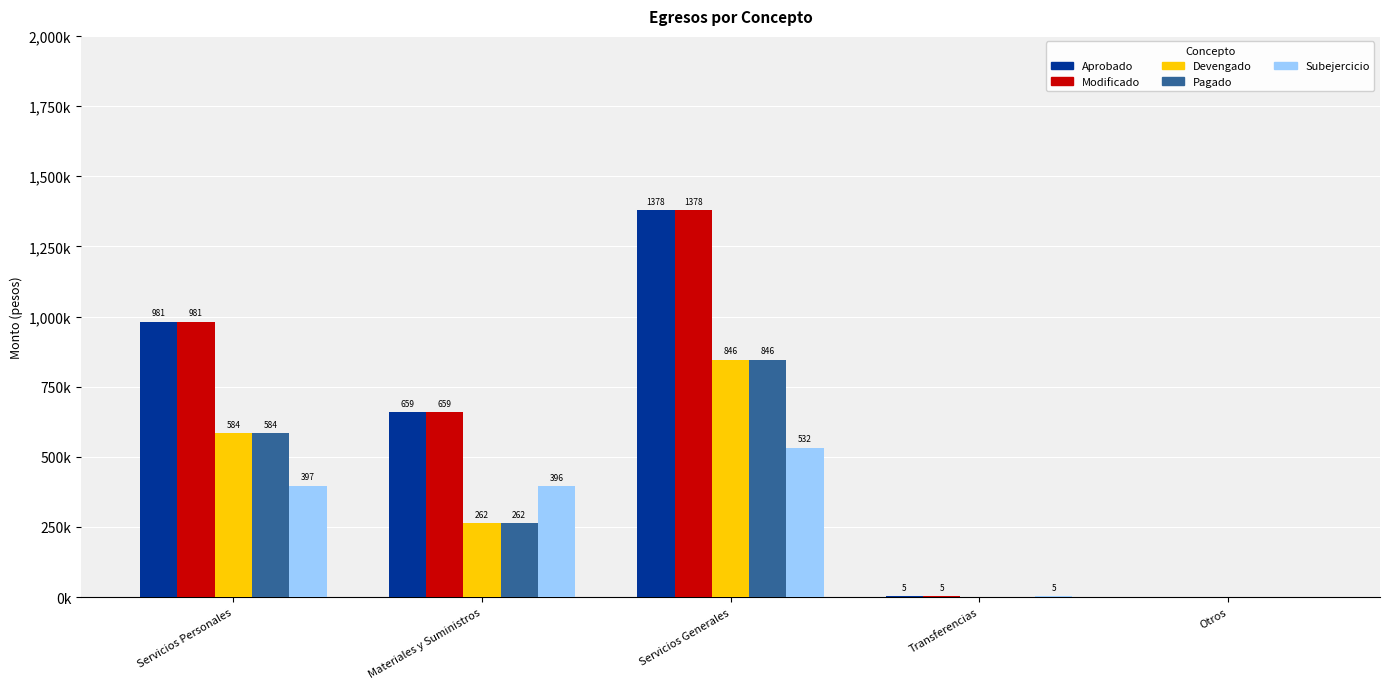

What are all the series names shown in the legend?

Aprobado, Modificado, Devengado, Pagado, Subejercicio